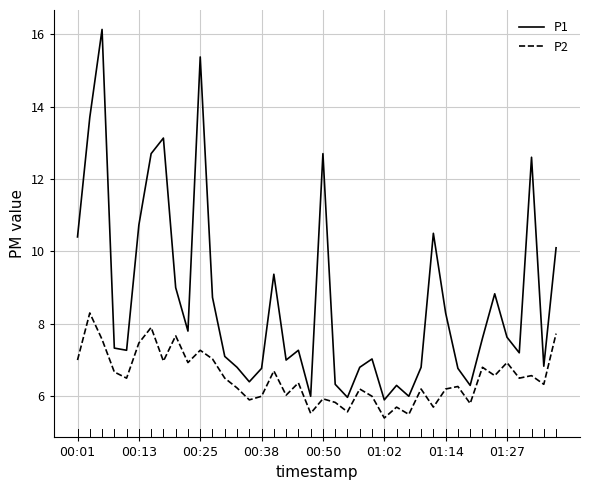

Which series has the largest total across all categories?

P1